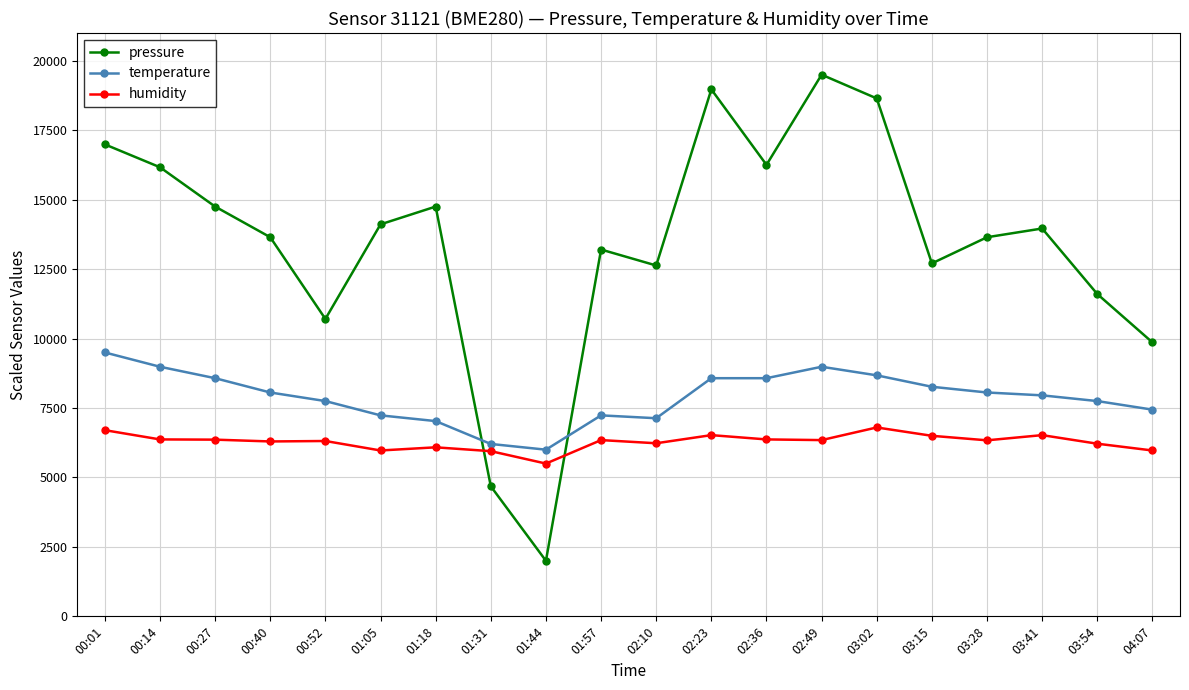

What is the difference between the maximum and minimum values in the humidity series?

1300.0